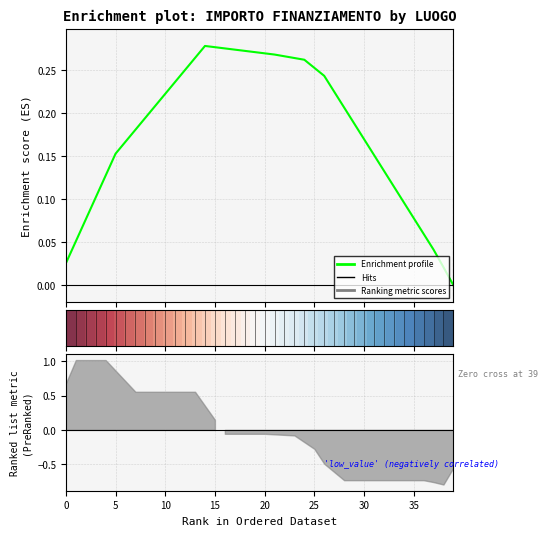

True or false: Enrichment profile has a value of 0.0 at 37.

True